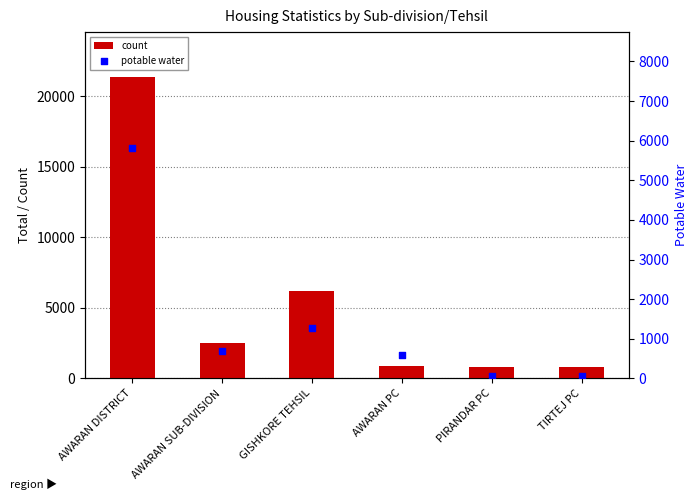

Which series contains the highest Y value?

count